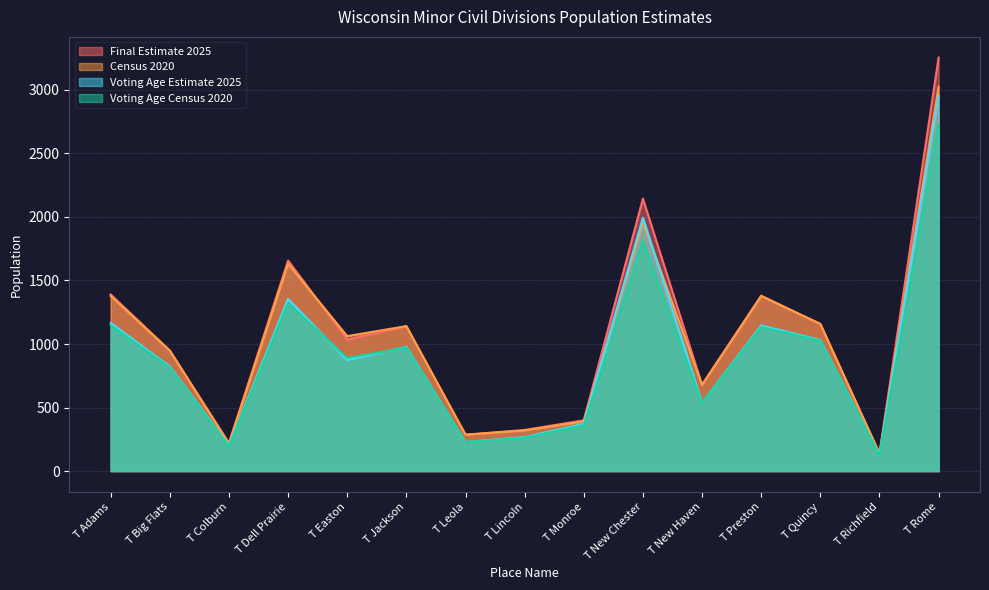

Which category has the lowest value across all series?

T Richfield